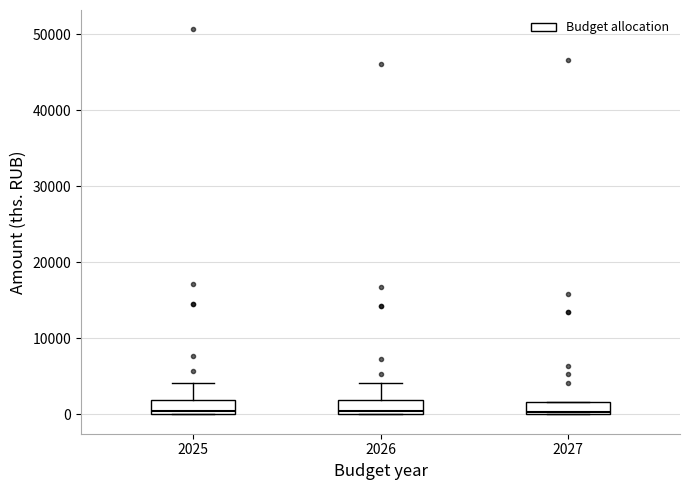

Reading left to right, read every box against the y-axis: the position of its median line, the range the box covers, and the ends of its whiskers. The values are not printed on the chart, so give them approximately, as read against the axis.

2025: median 0 (just above the box's lower edge), box 0 to 2000, whiskers 0 to 4000
2026: median 0 (just above the box's lower edge), box 0 to 2000, whiskers 0 to 4000
2027: median 0 (just above the box's lower edge), box 0 to 2000, whiskers 0 to 2000